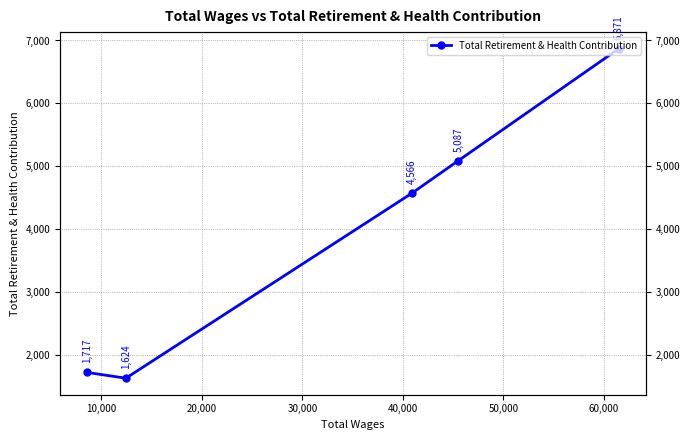

How many values are below 4566?

2